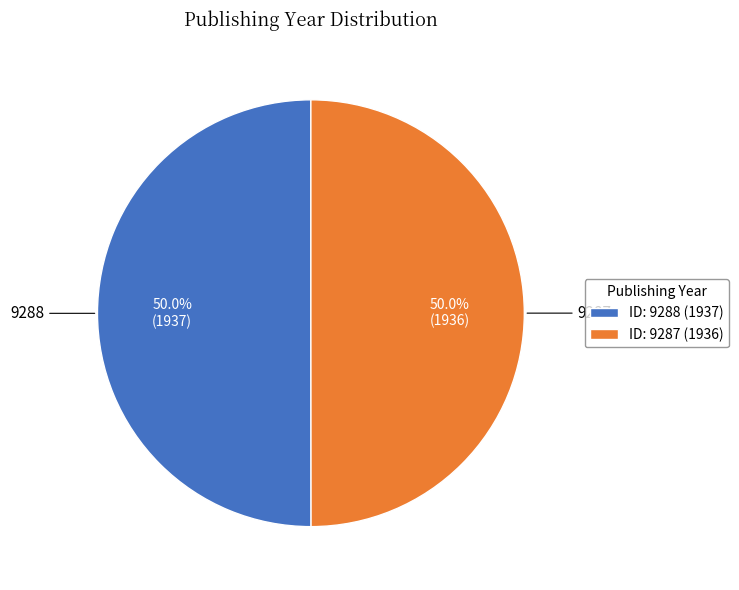

Combined, what portion of the pie is ID: 9287 (1936) and ID: 9288 (1937)?

100.0%